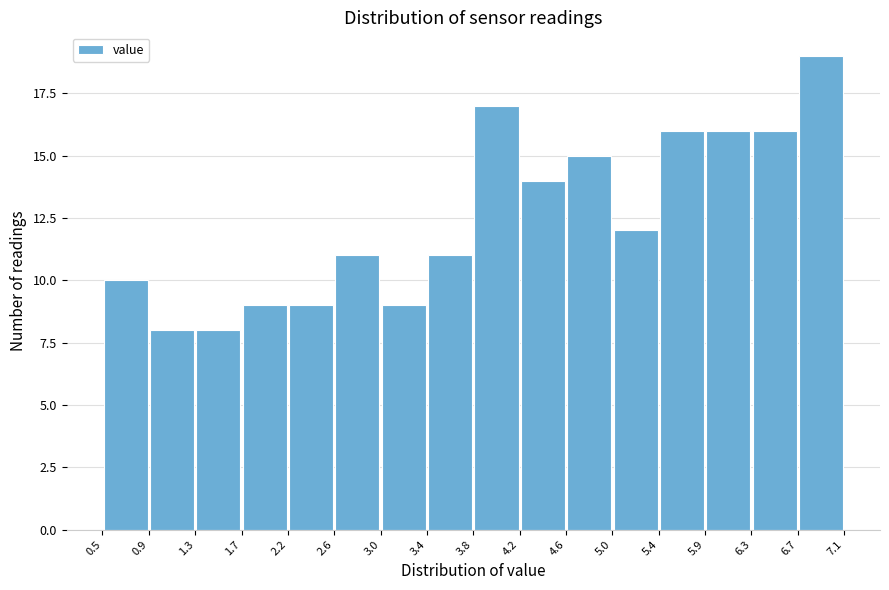

Which range on the x-axis has the tallest bar?

6.7 to 7.1